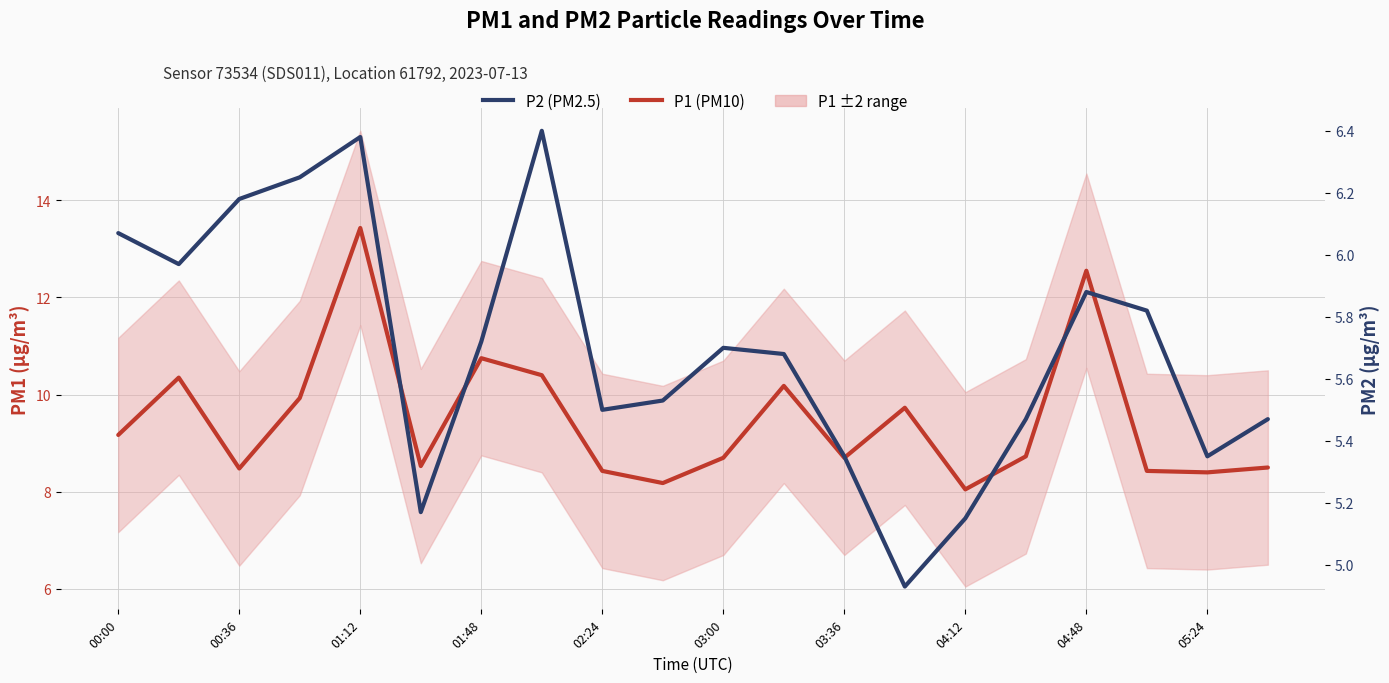

True or false: P1 (PM10) and P2 (PM2.5) cross at least once.

False